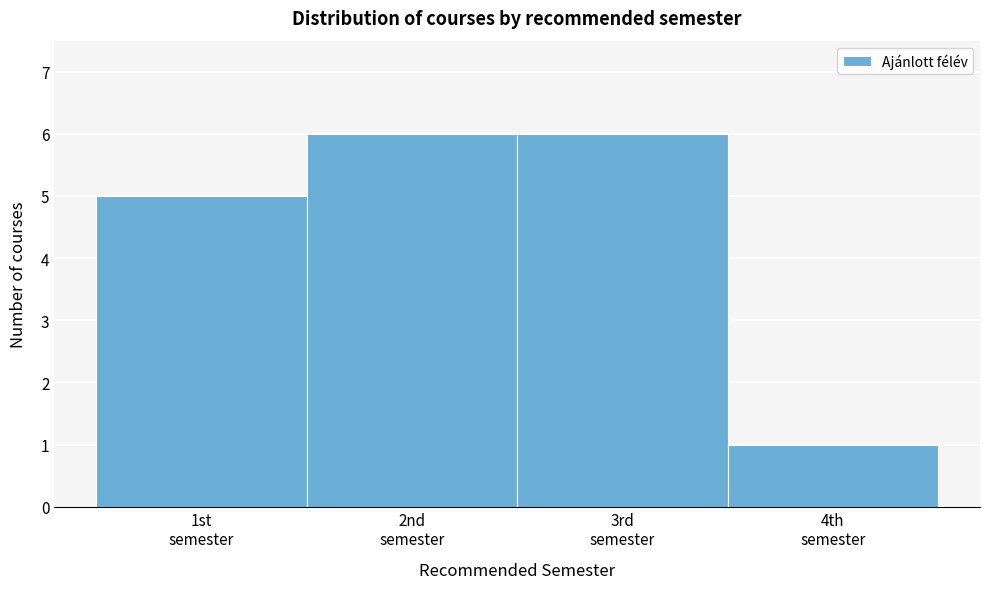

Reading right to left, extract all data points from this chart.

1	6	6	5